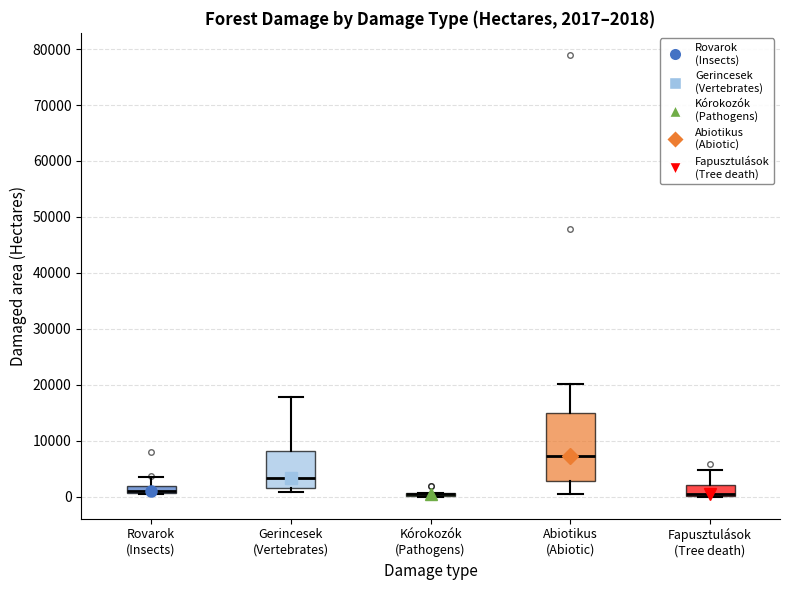

Comparing the boxes themselves (not the whiskers), which one is the tallest?

Abiotikus (Abiotic)